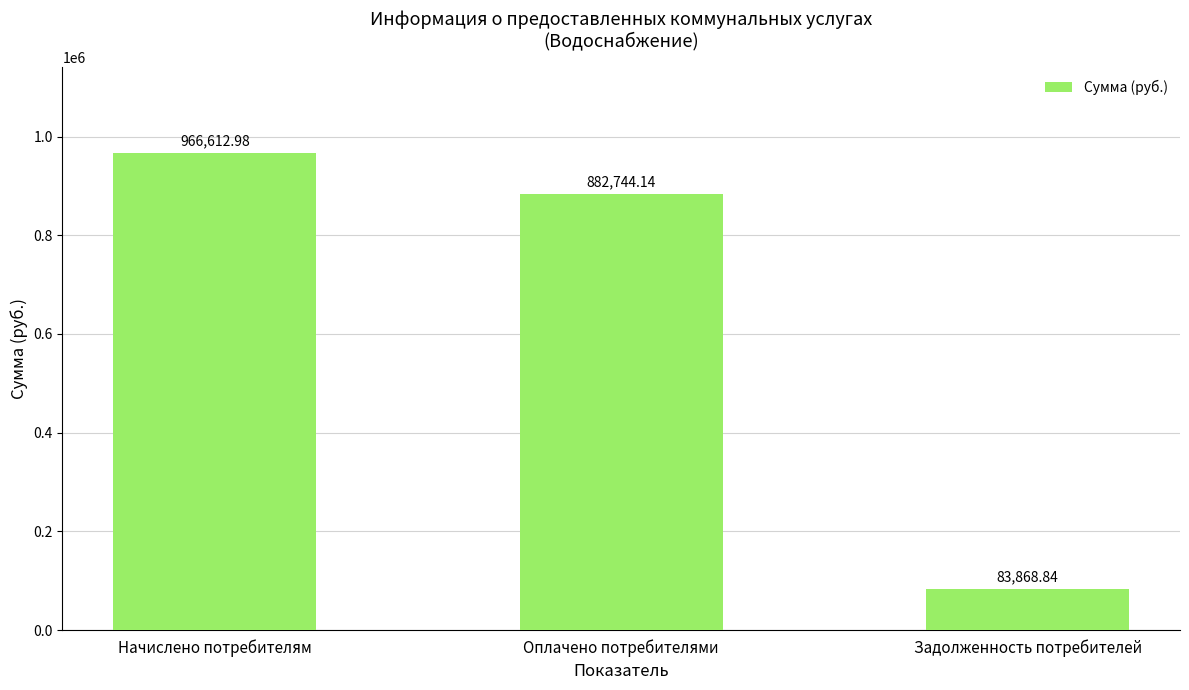

Is it true that the value at Задолженность потребителей is 83868.8?

True